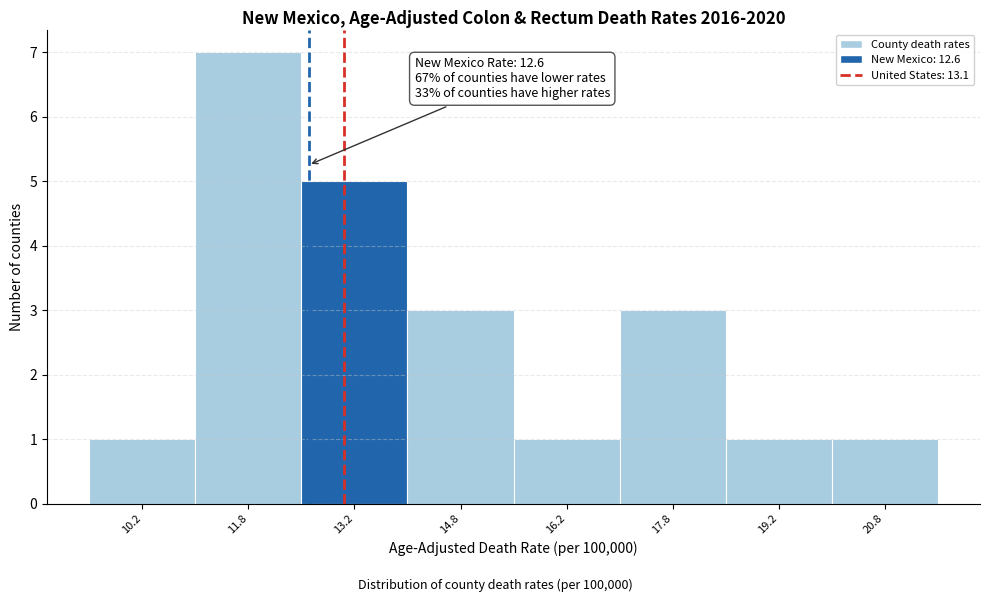

Over which range of the x-axis is the bar tallest?

11.0 to 12.5